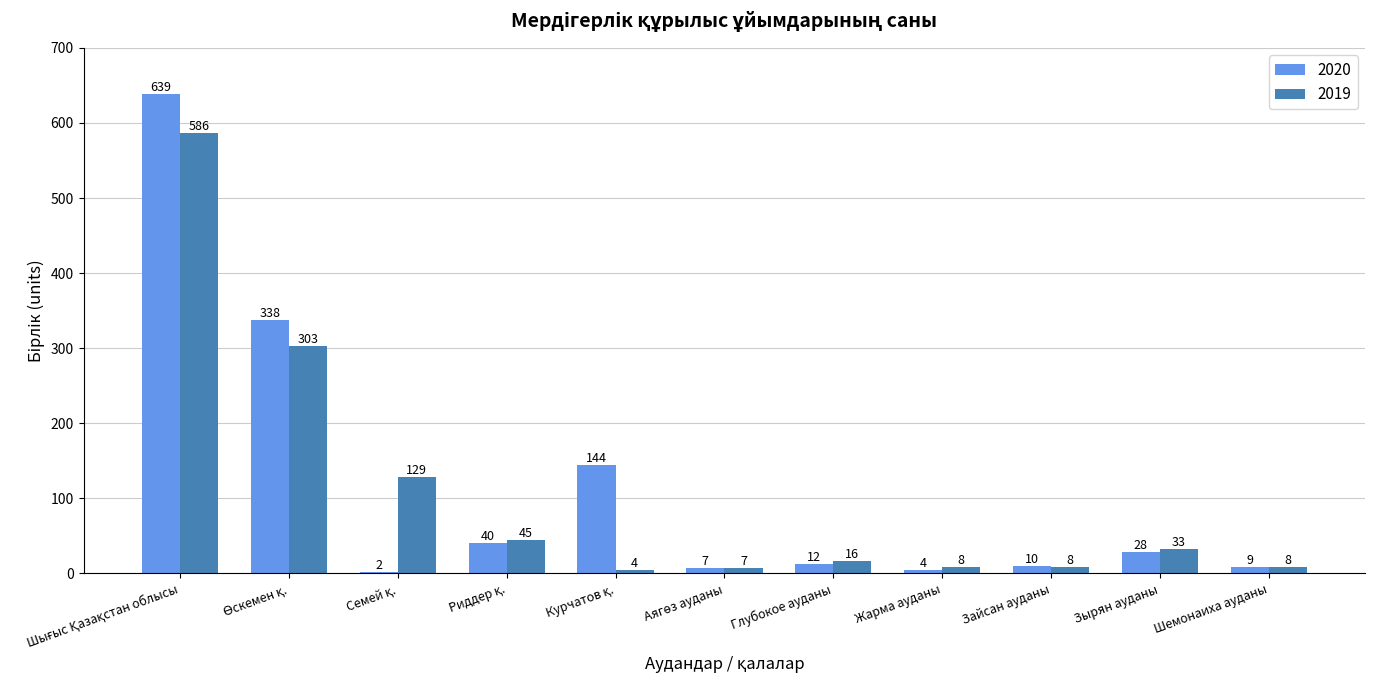

What is the sum of all 2019 values?

1147